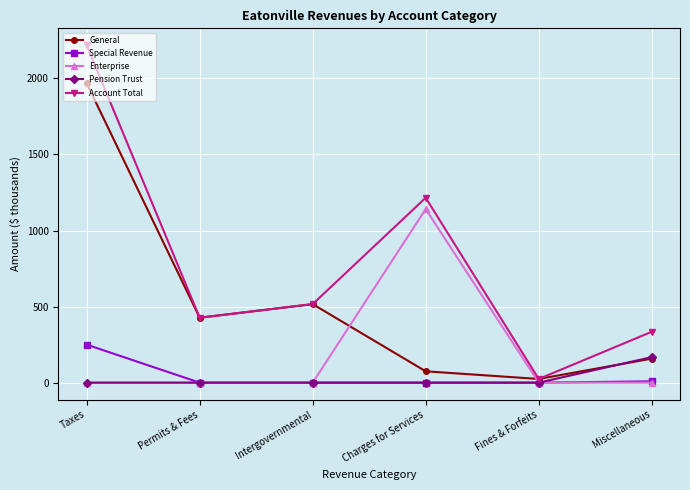

What is the label of the 5th point from the right?

Permits & Fees